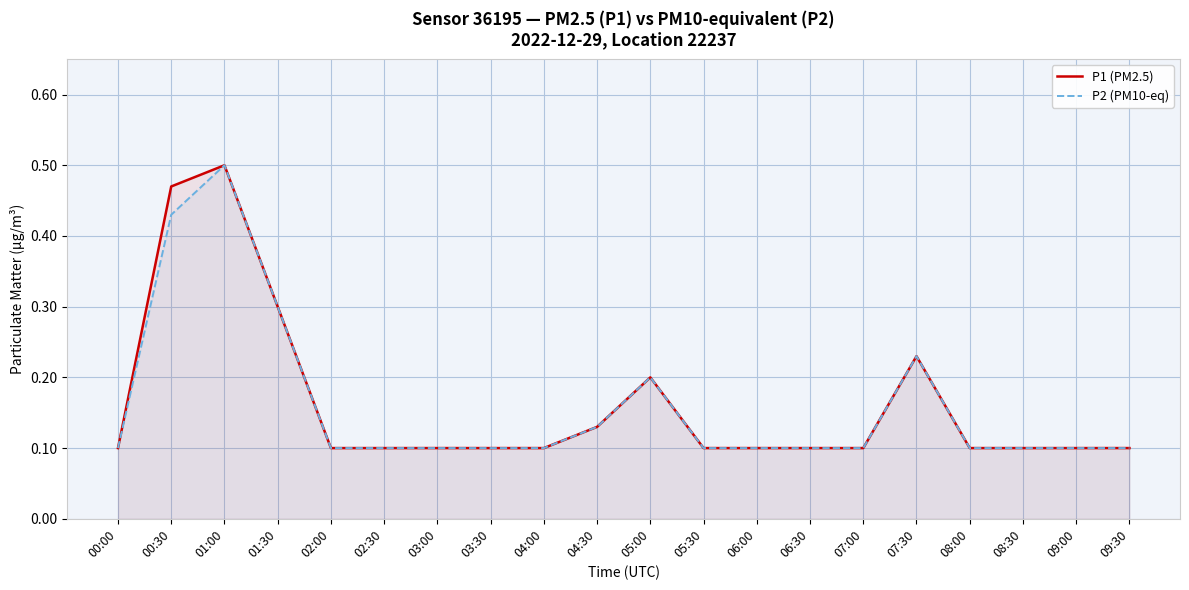

Is the value of P1 (PM2.5) at 09:30 greater than the value of P2 (PM10-eq) at 06:00?

No